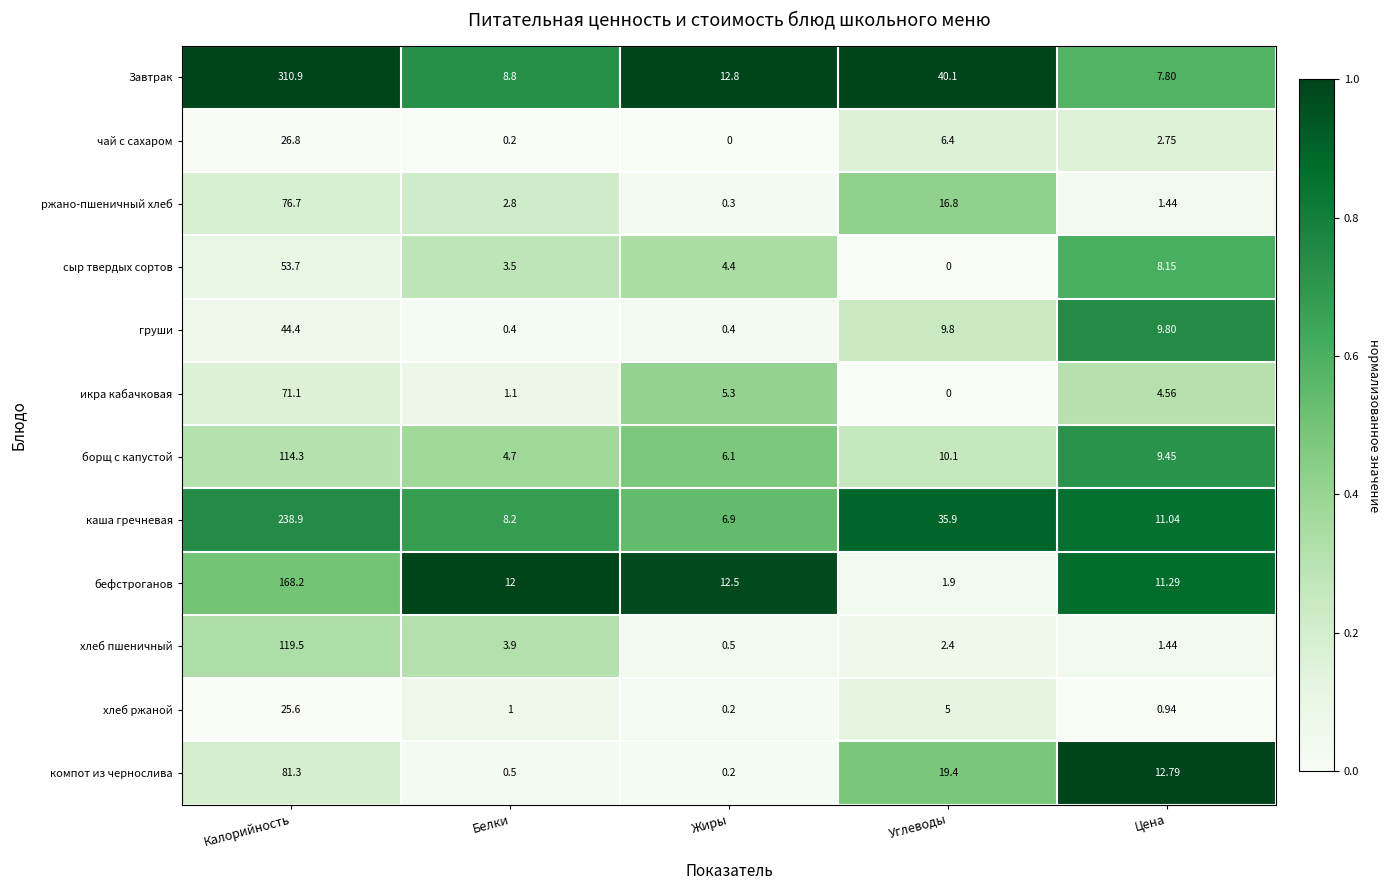

List the series in order of their peak value, lowest first.

хлеб ржаной, чай с сахаром, груши, сыр твердых сортов, икра кабачковая, ржано-пшеничный хлеб, компот из чернослива, борщ с капустой, хлеб пшеничный, бефстроганов, каша гречневая, Завтрак